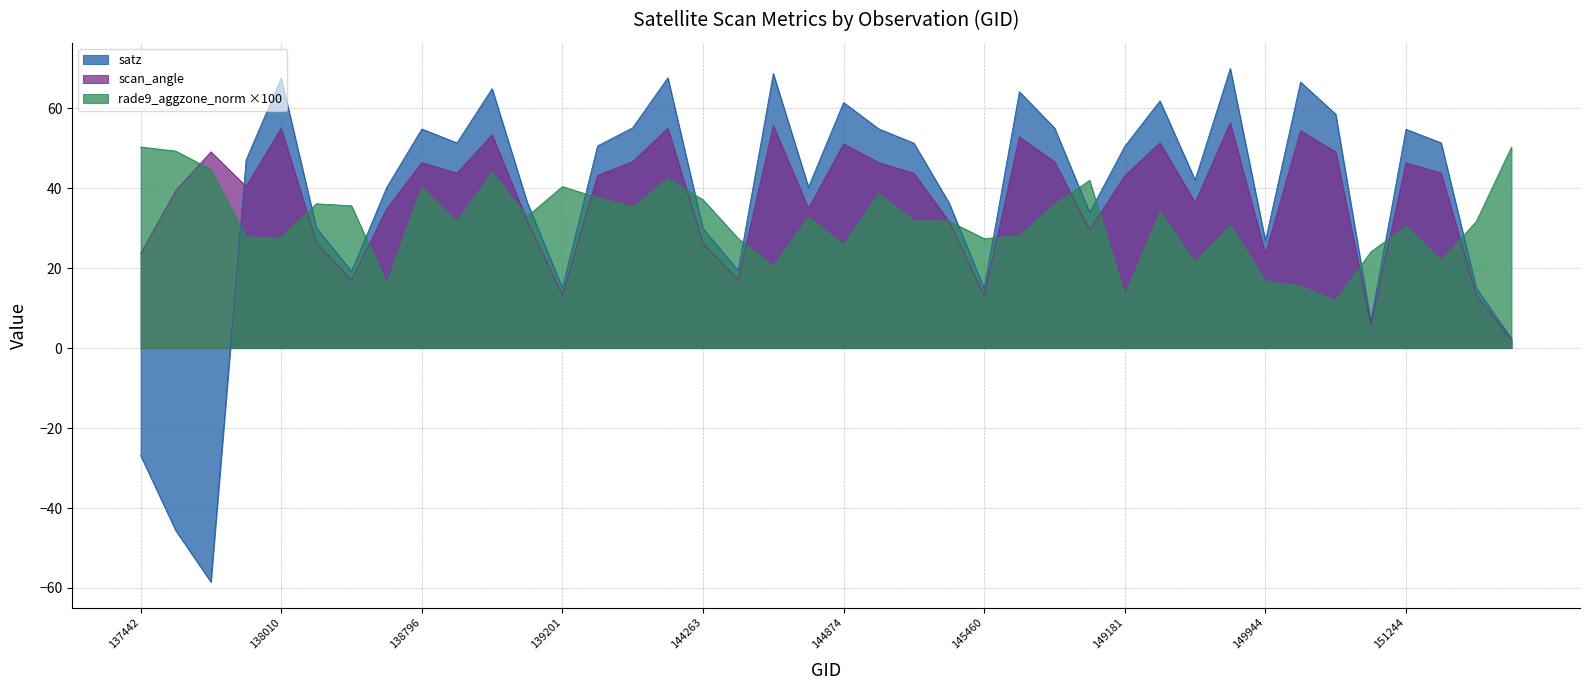

At 139201, list the series in order from largest to smallest.

rade9_aggzone_norm ×100, satz, scan_angle